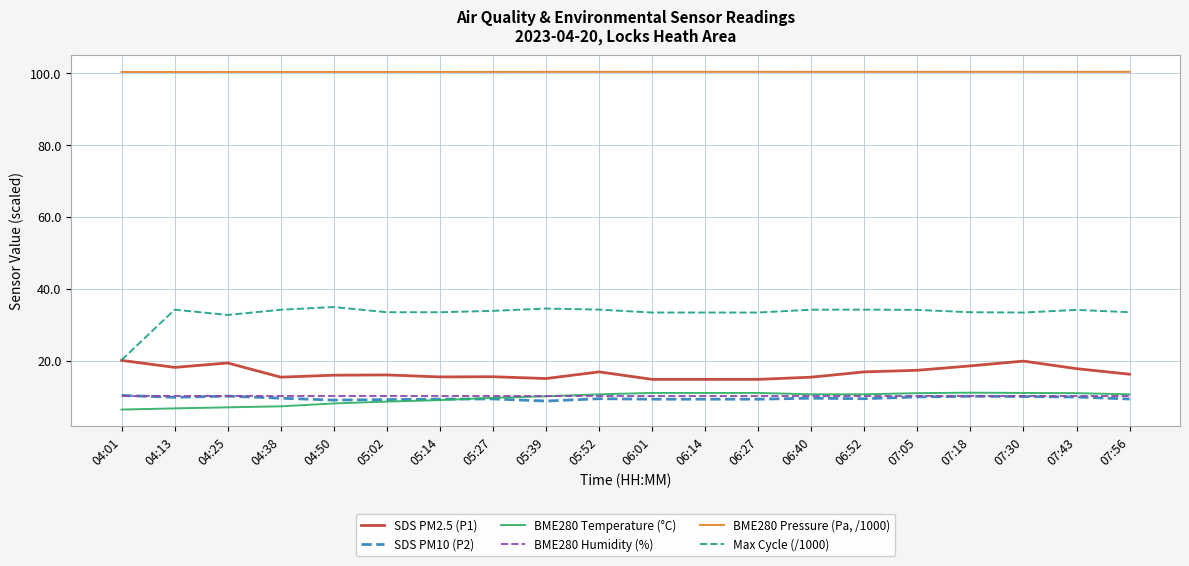

Which series has the widest spread of values?

Max Cycle (/1000)